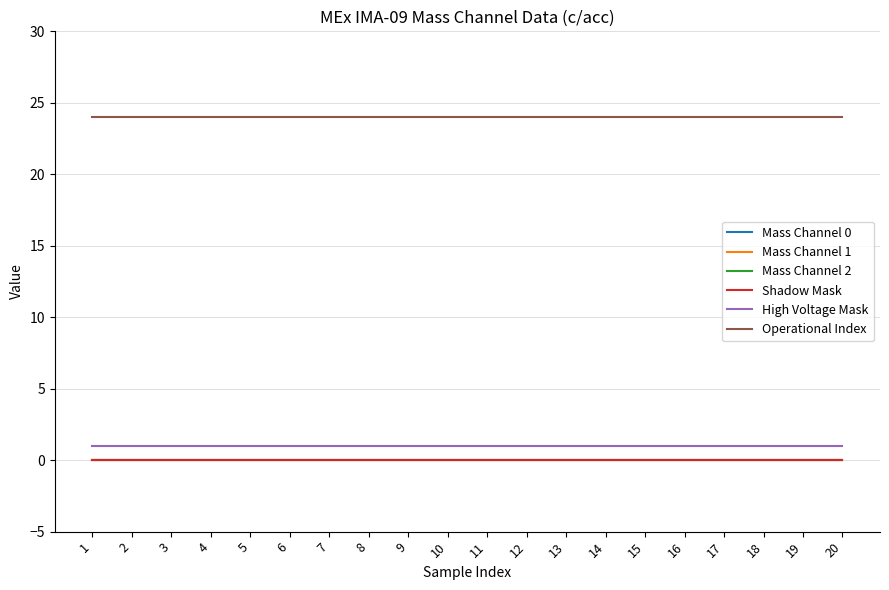

What is the sum of all High Voltage Mask values?

20